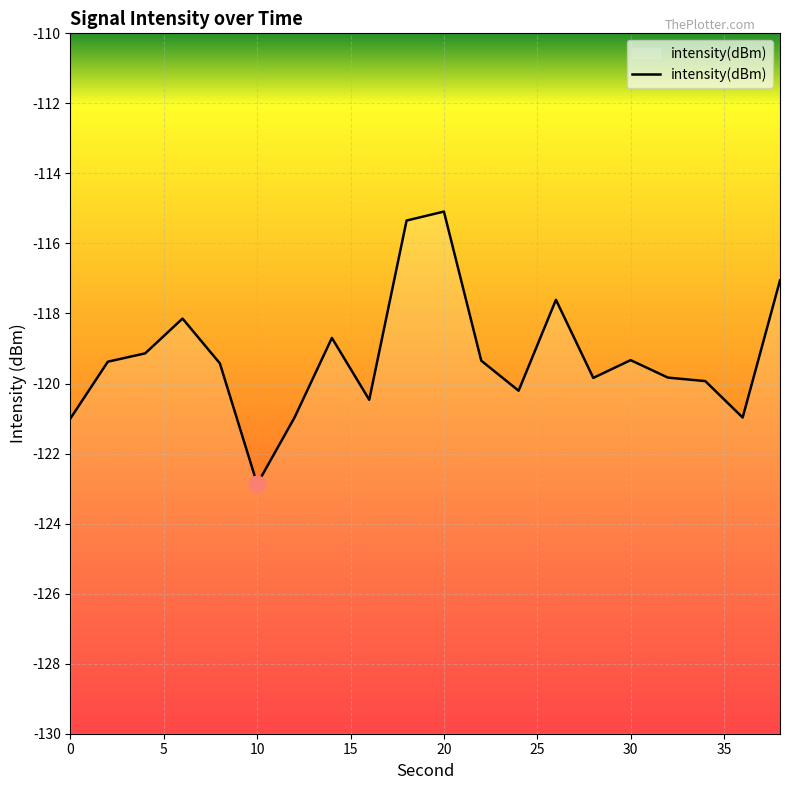

What is the minimum value shown in the chart?

-122.9